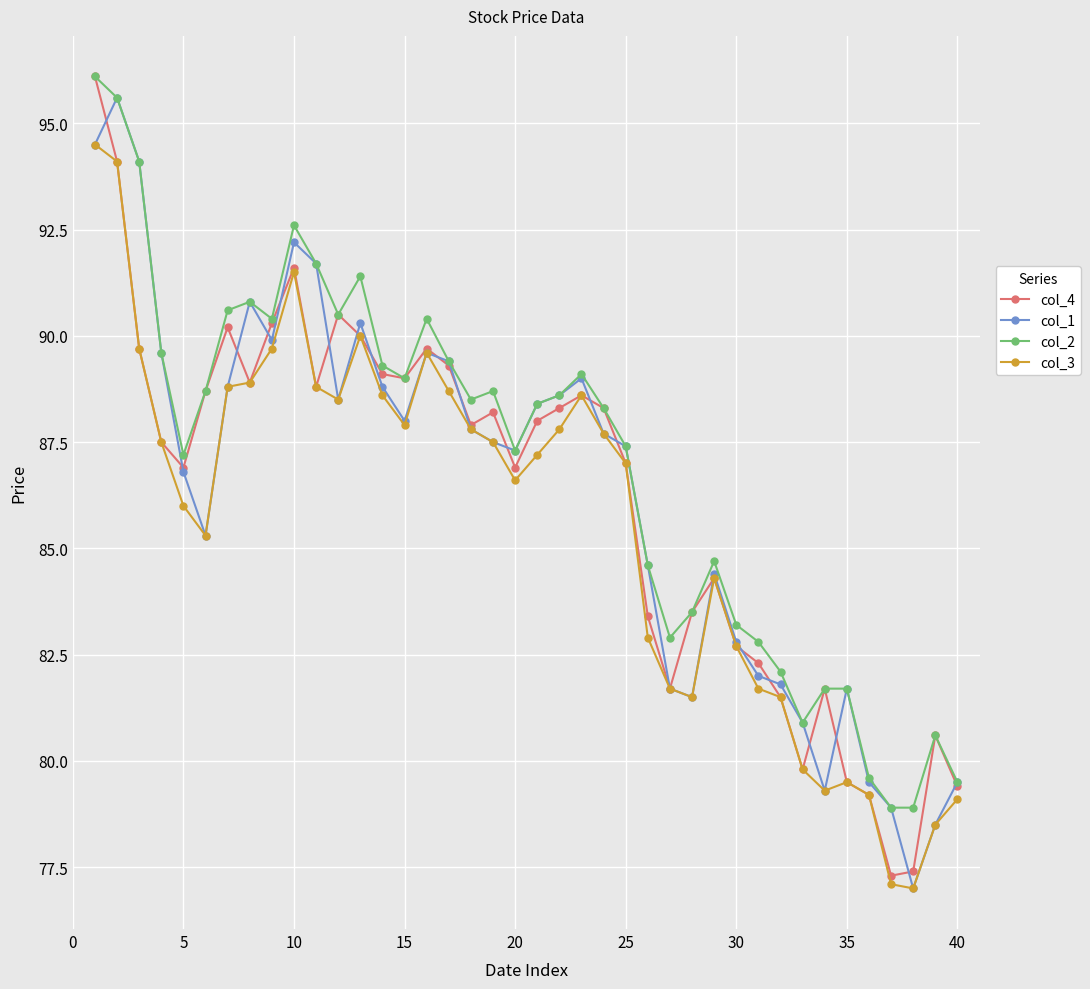

In col_1, how many points are lower than both neighbors (excluding endpoints)?

8